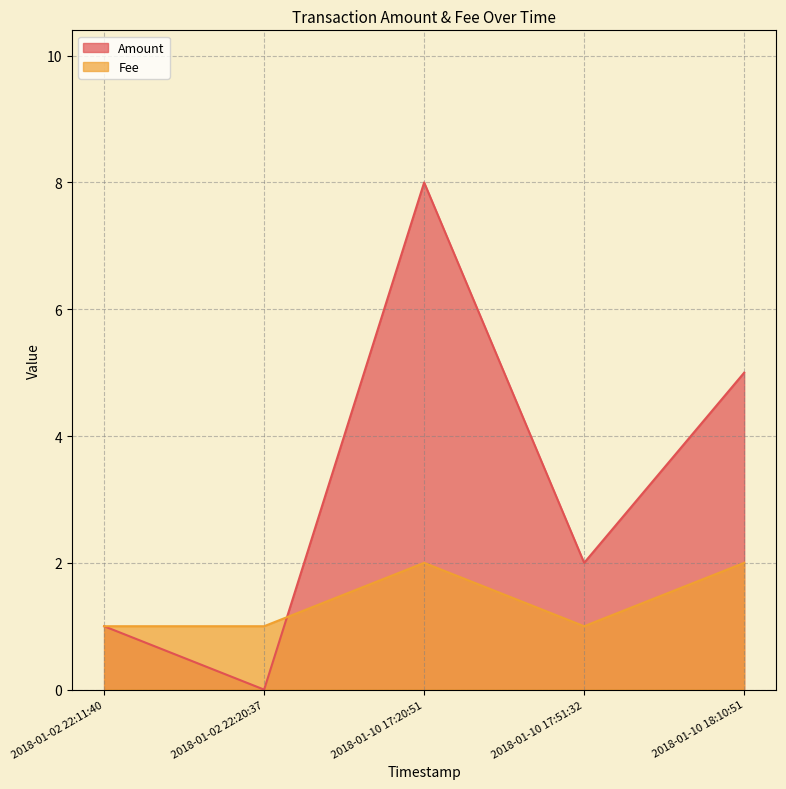

Which series has the largest total across all categories?

Amount